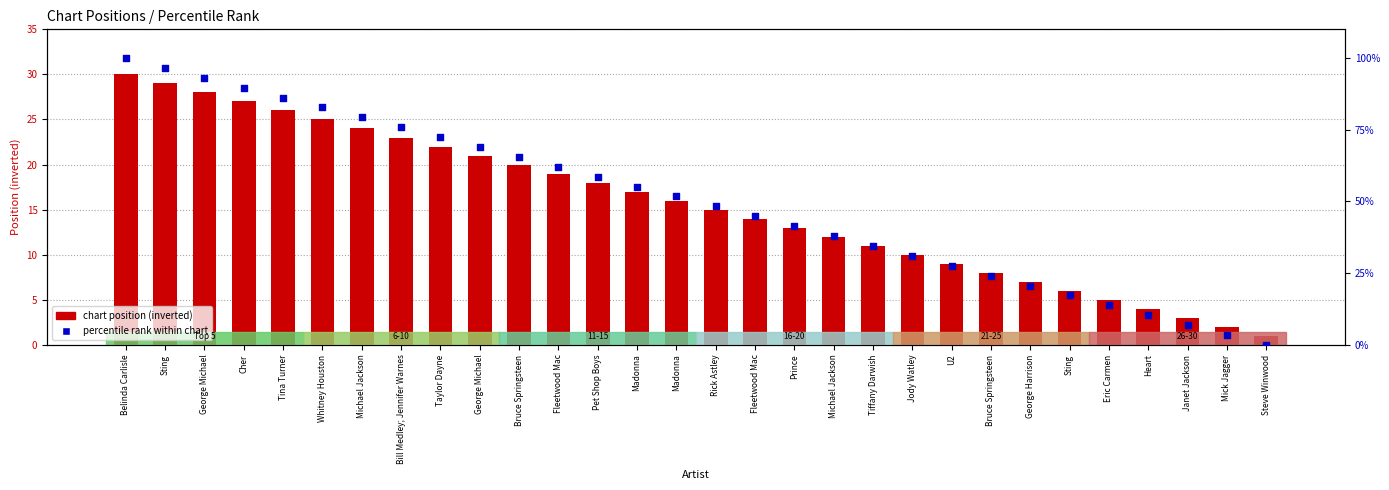

What are all the series names shown in the legend?

chart position (inverted), percentile rank within chart